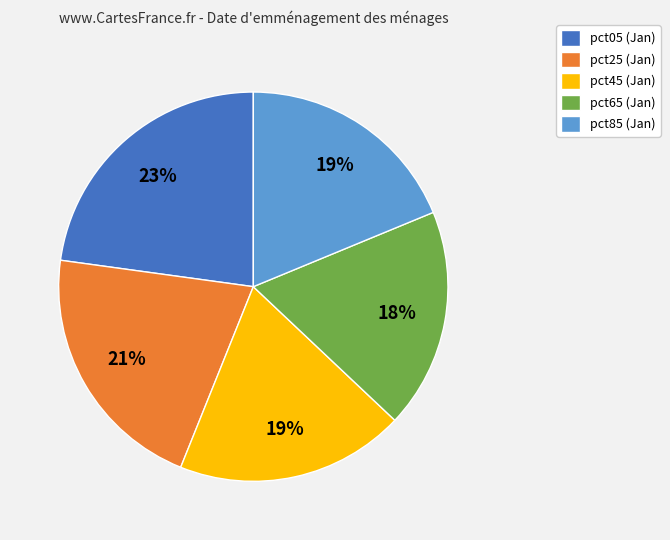

Combined, do pct05 and pct85 account for over 50%?

No